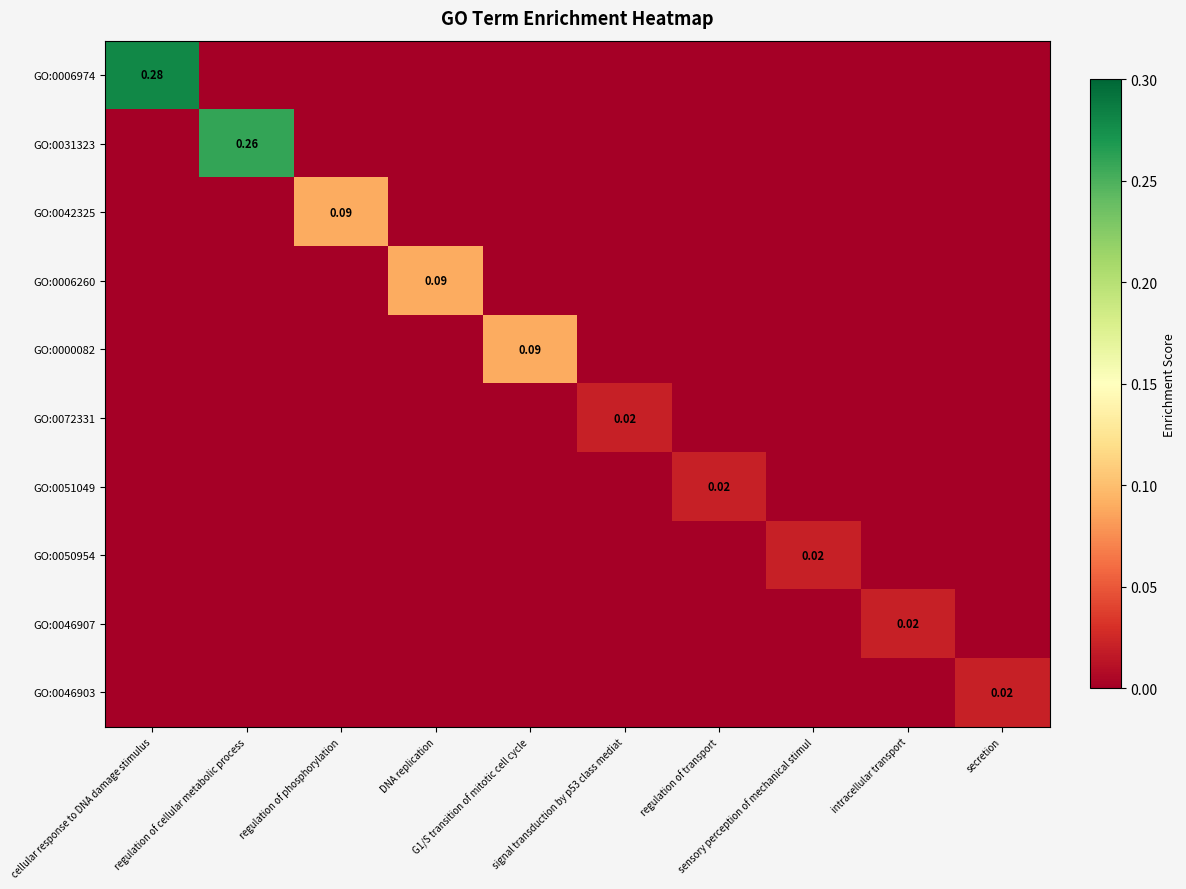

Which has a higher value, signal transduction by p53 class mediat or cellular response to DNA damage stimulus?

cellular response to DNA damage stimulus